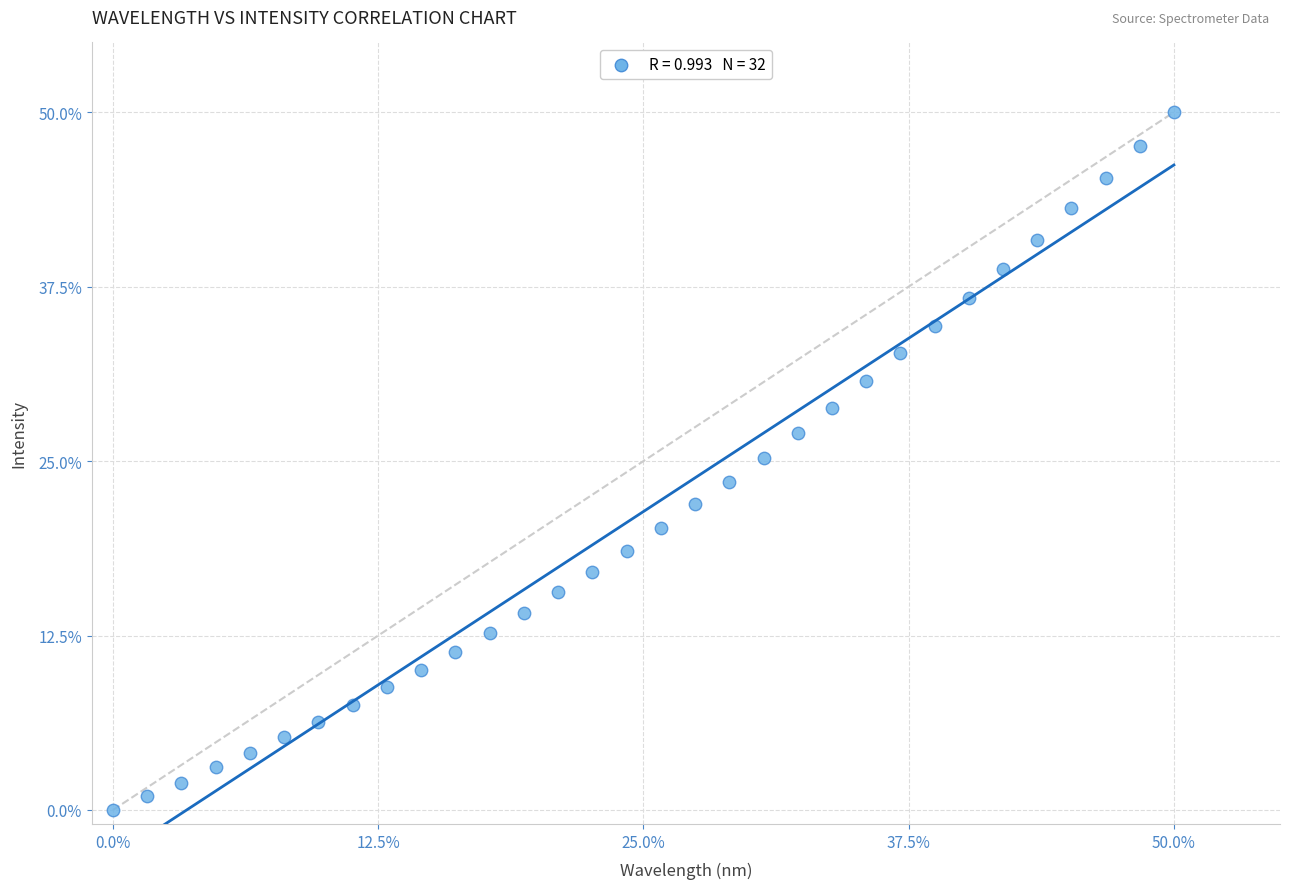

What is the range of X values (max minus min)?

50.0